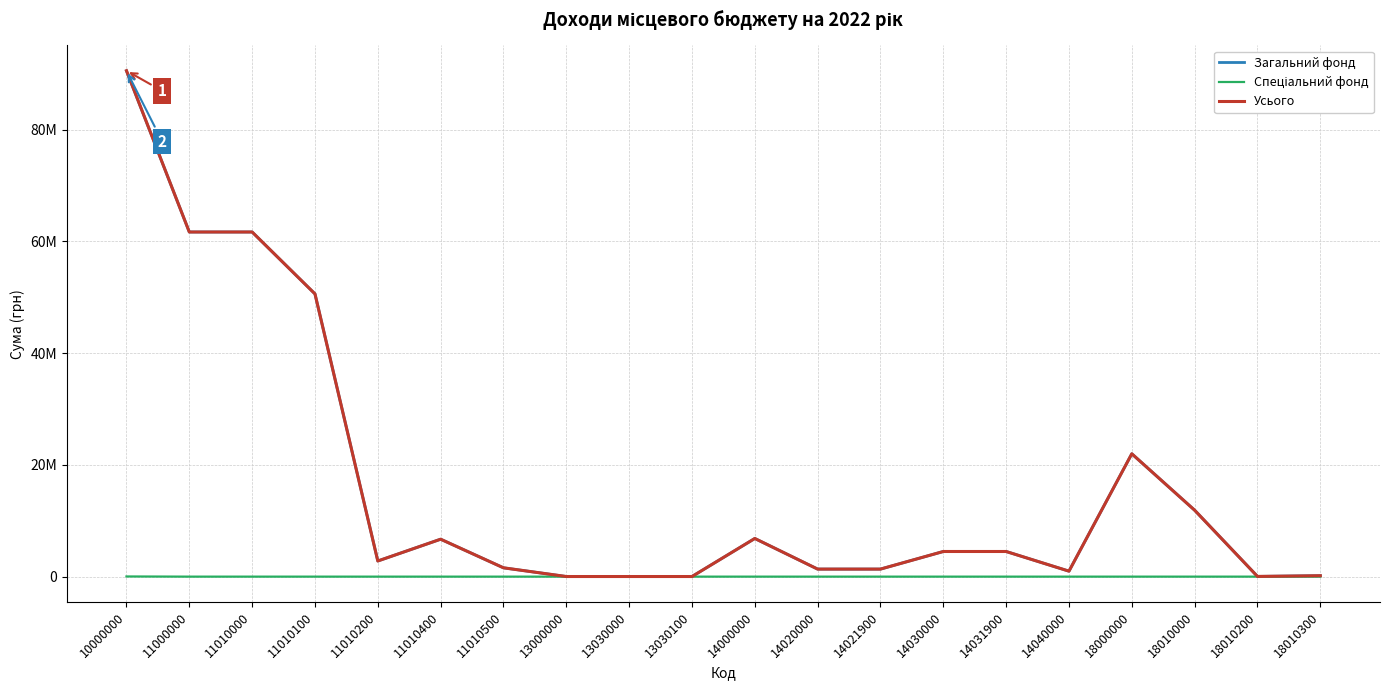

True or false: Загальний фонд has a value of 70309345 at 11010100.

False